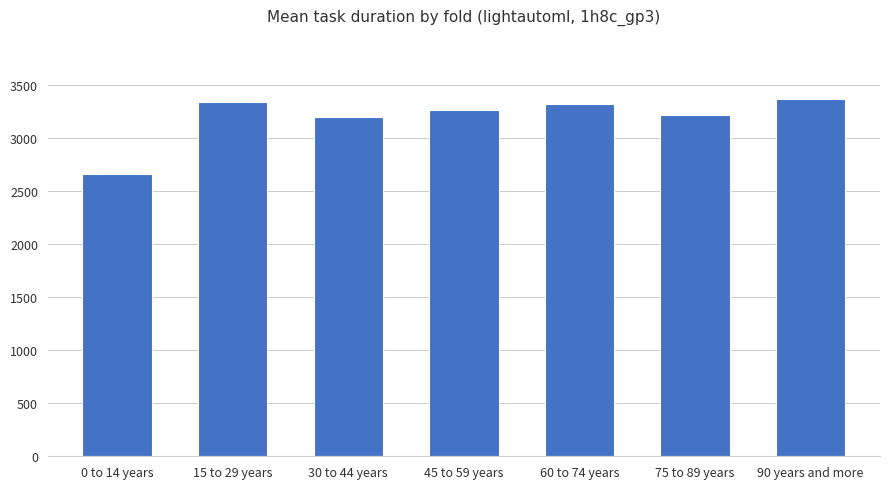

At which label does the data first exceed 3265?

15 to 29 years